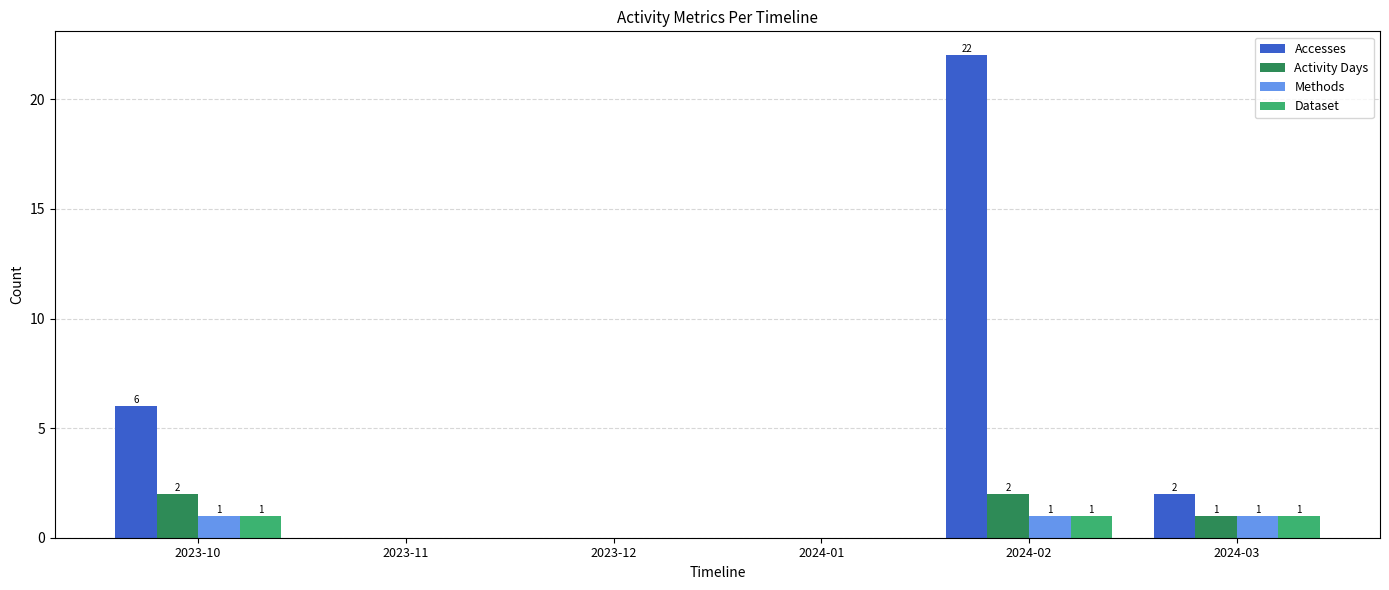

True or false: Methods has a value of 1 at 2024-02.

True